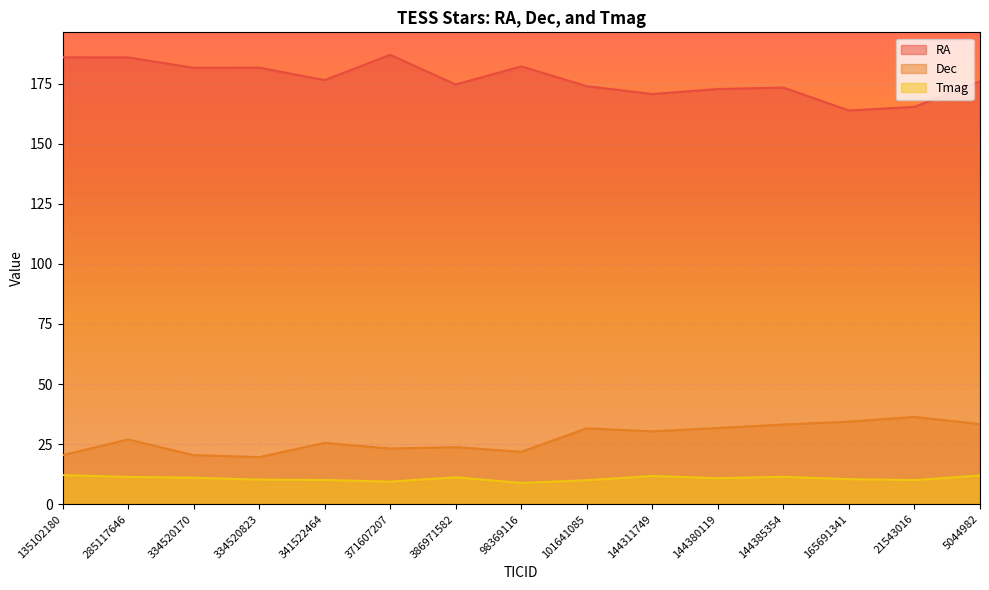

What is the label of the 4th point from the left?

334520823